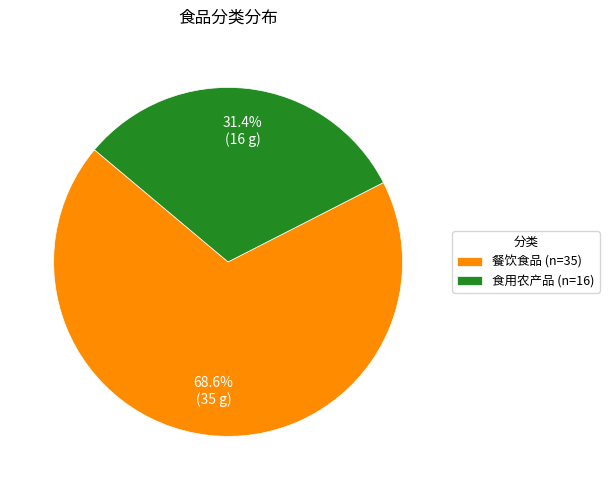

Which has a higher value, 食用农产品 or 餐饮食品?

餐饮食品